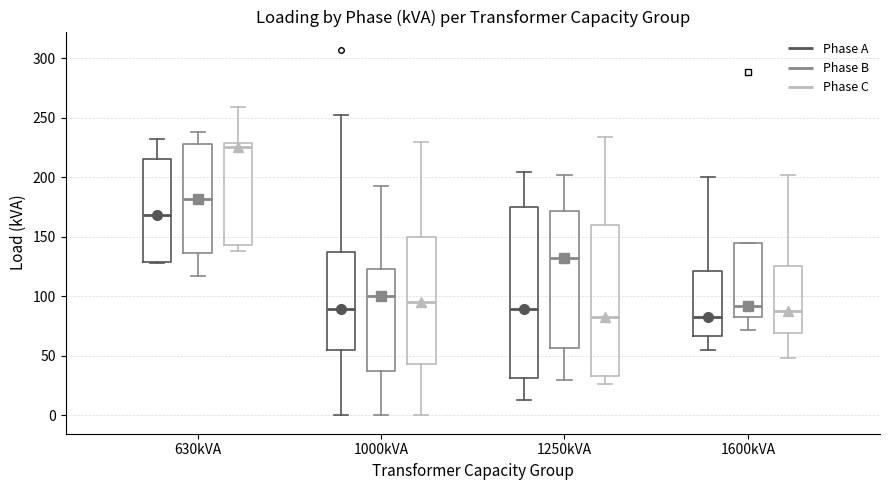

Reading left to right, read every box against the y-axis: the position of its median line, the range the box covers, and the ends of its whiskers. The values are not printed on the chart, so give them approximately, as read against the axis.

630kVA (Phase A): median 170, box 130 to 215, whiskers 130 to 230
630kVA (Phase B): median 180, box 135 to 230, whiskers 115 to 240
630kVA (Phase C): median 225, box 145 to 230, whiskers 140 to 260
1000kVA (Phase A): median 90, box 55 to 135, whiskers 0 to 250
1000kVA (Phase B): median 100, box 35 to 125, whiskers 0 to 195
1000kVA (Phase C): median 95, box 45 to 150, whiskers 0 to 230
1250kVA (Phase A): median 90, box 30 to 175, whiskers 15 to 205
1250kVA (Phase B): median 130, box 55 to 170, whiskers 30 to 200
1250kVA (Phase C): median 85, box 35 to 160, whiskers 25 to 235
1600kVA (Phase A): median 85, box 65 to 120, whiskers 55 to 200
1600kVA (Phase B): median 90, box 85 to 145, whiskers 70 to 145
1600kVA (Phase C): median 90, box 70 to 125, whiskers 50 to 200